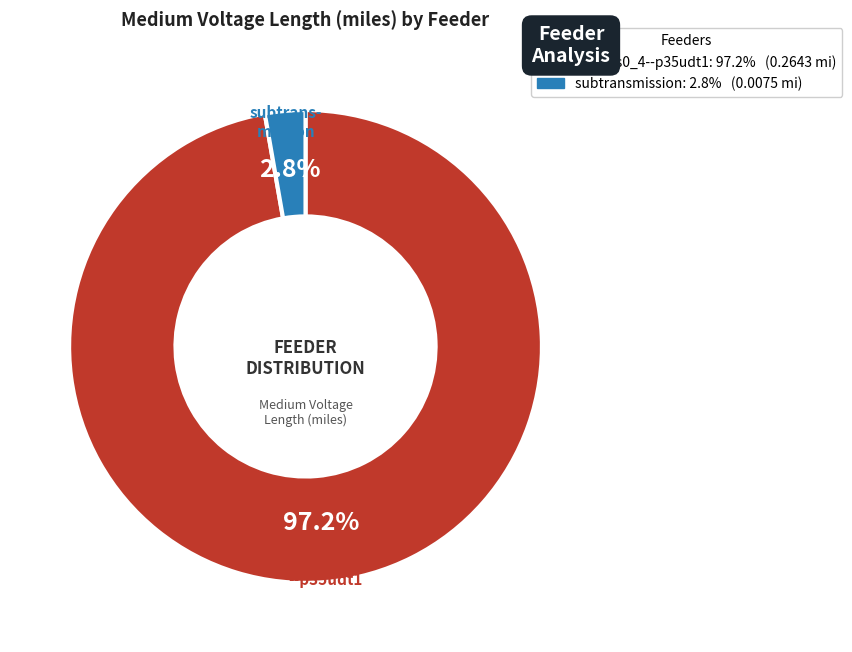

How many slices are in this pie chart?

2